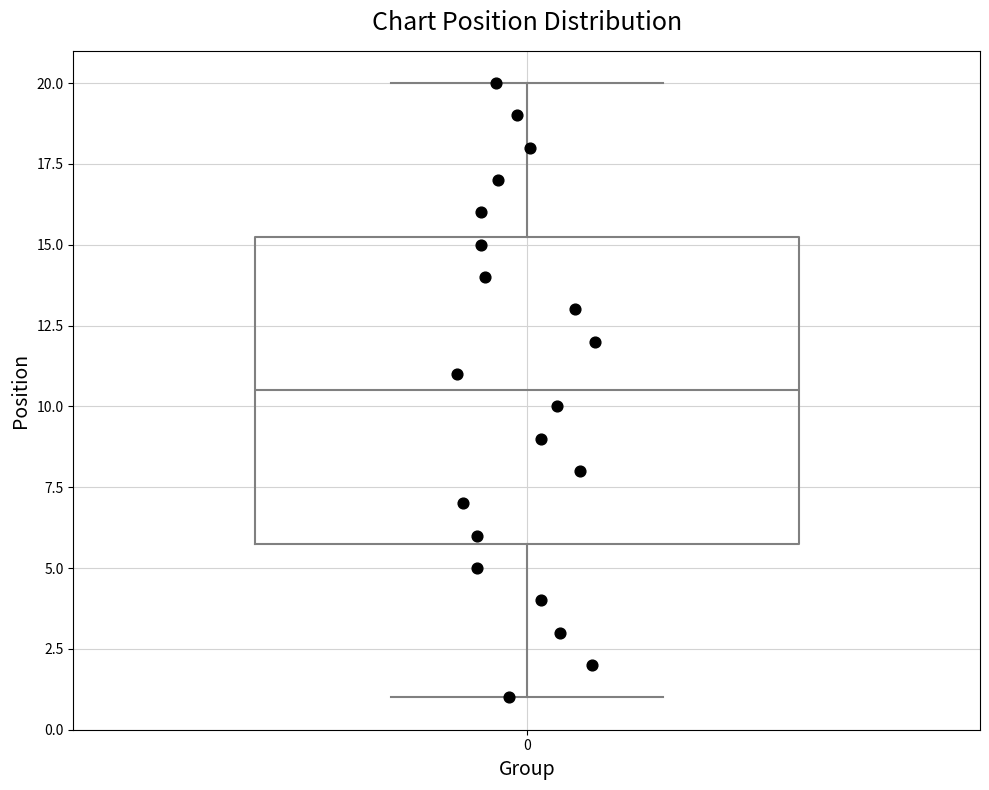

Transcribe this box plot: give where the median line is, the range the box spans, and where the two whiskers end, as read against the y-axis. The values are not printed on the chart, so give them approximately, as read against the axis.

median 10.5, box 6.0 to 15.5, whiskers 1.0 to 20.0